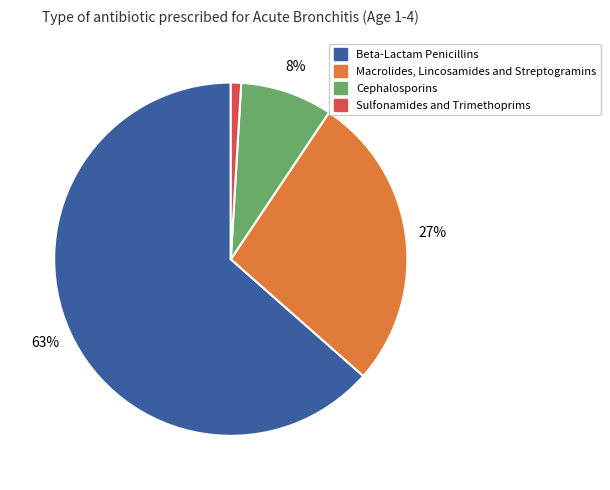

Does any single category account for the majority?

Yes